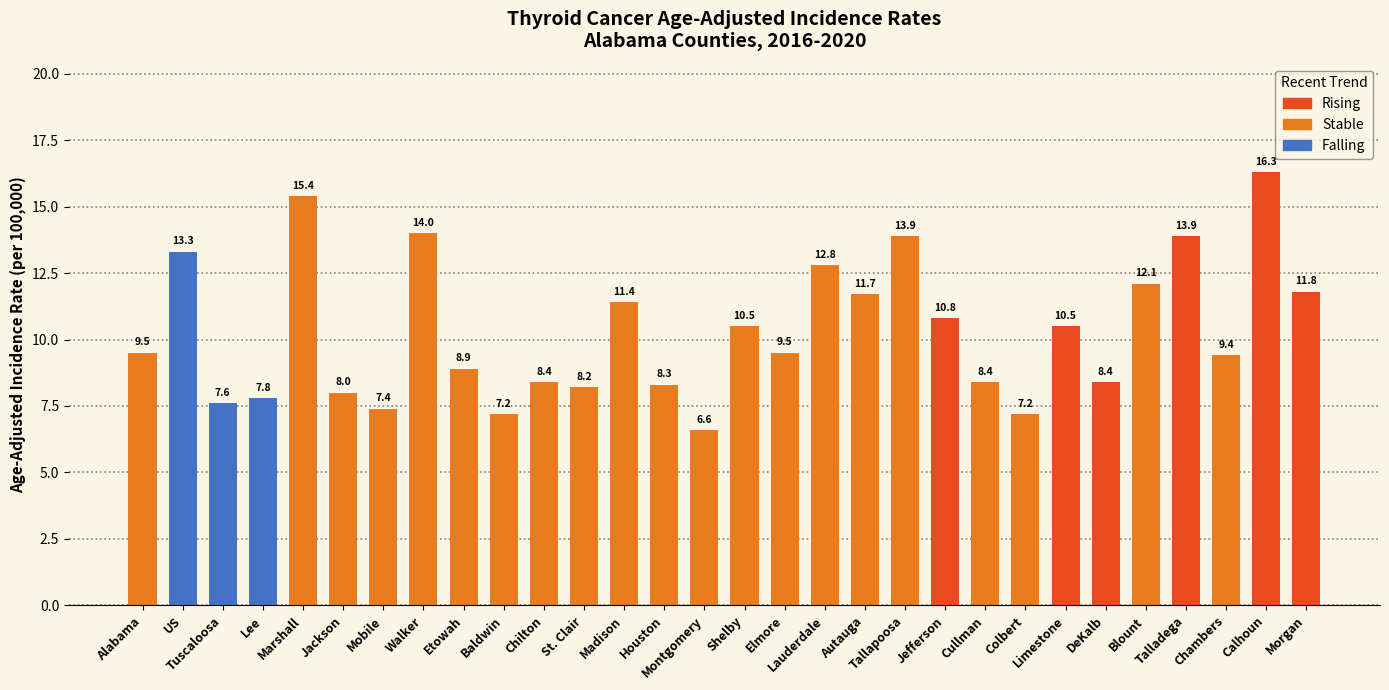

What is the ratio of the value at Houston to the value at Colbert?

1.2